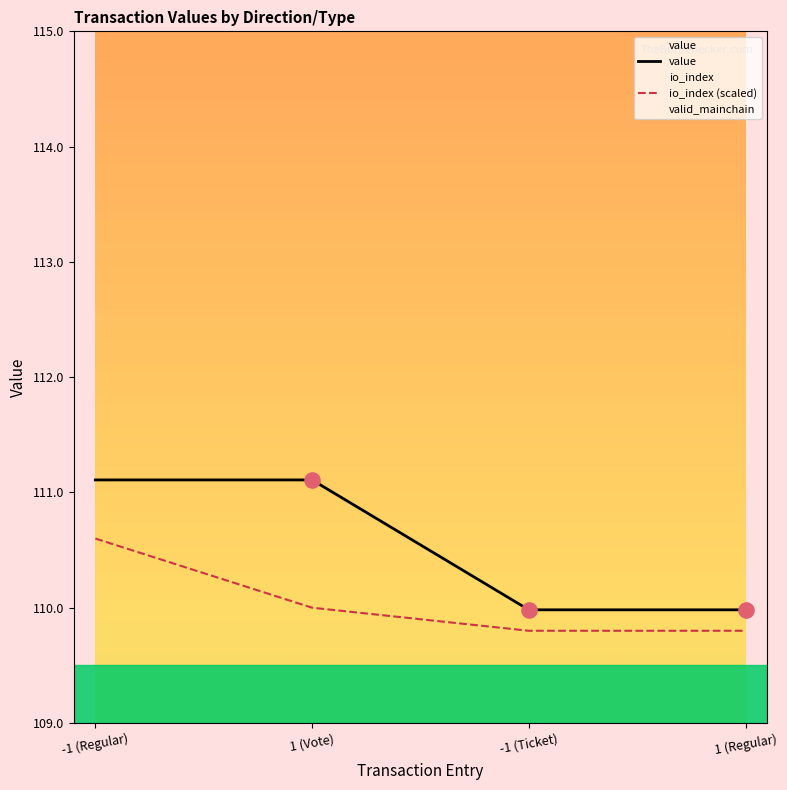

Is the value of io_index (scaled) at 1 (Regular) greater than the value of value at -1 (Regular)?

No